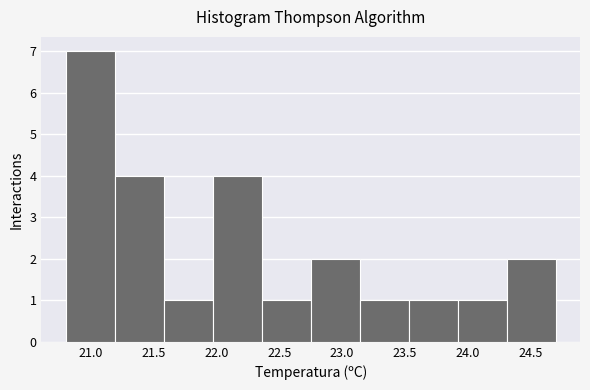

Reading left to right, list every bar in this chart as the range it spans on the x-axis followed by its height. Neither the bar edges nor the heights are printed on the chart, so give them approximately, as read against the axes.

20.80 to 21.19: 7
21.19 to 21.58: 4
21.58 to 21.97: 1
21.97 to 22.36: 4
22.36 to 22.75: 1
22.75 to 23.14: 2
23.14 to 23.53: 1
23.53 to 23.92: 1
23.92 to 24.31: 1
24.31 to 24.70: 2